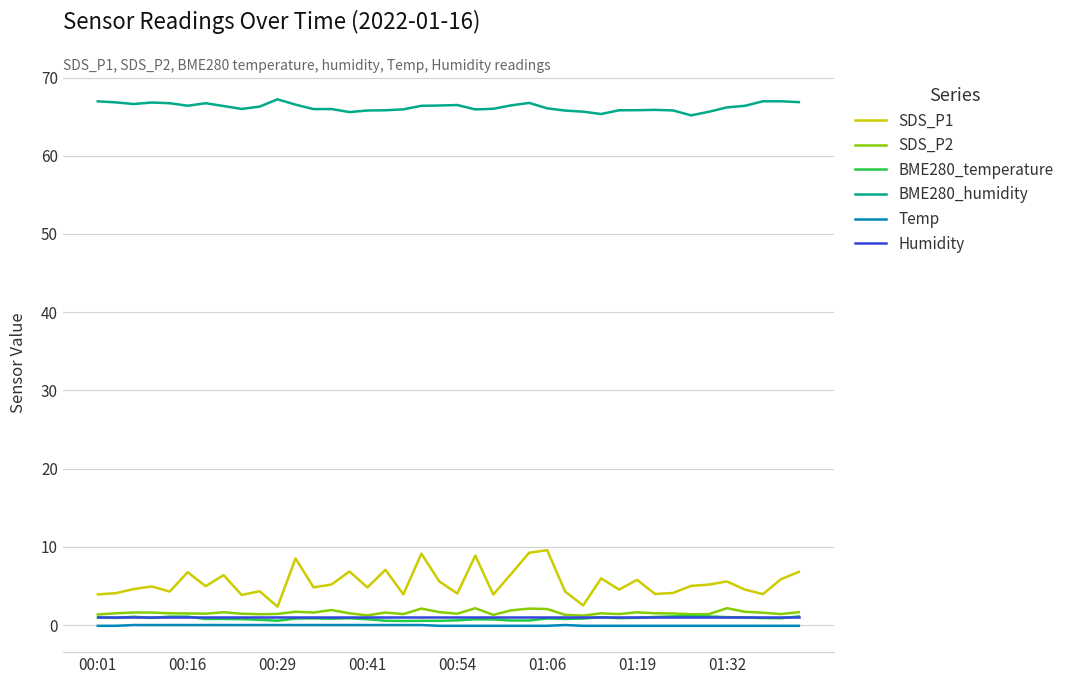

What is the difference between the second highest and second lowest values in the Temp series?

0.1